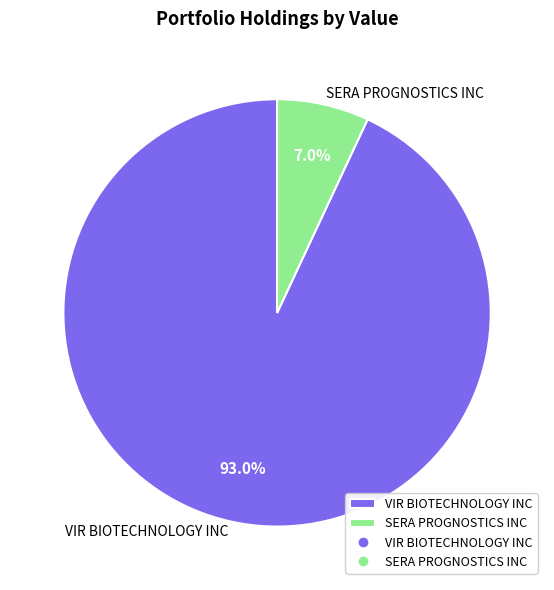

Rank the categories by value from lowest to highest.

SERA PROGNOSTICS INC, VIR BIOTECHNOLOGY INC